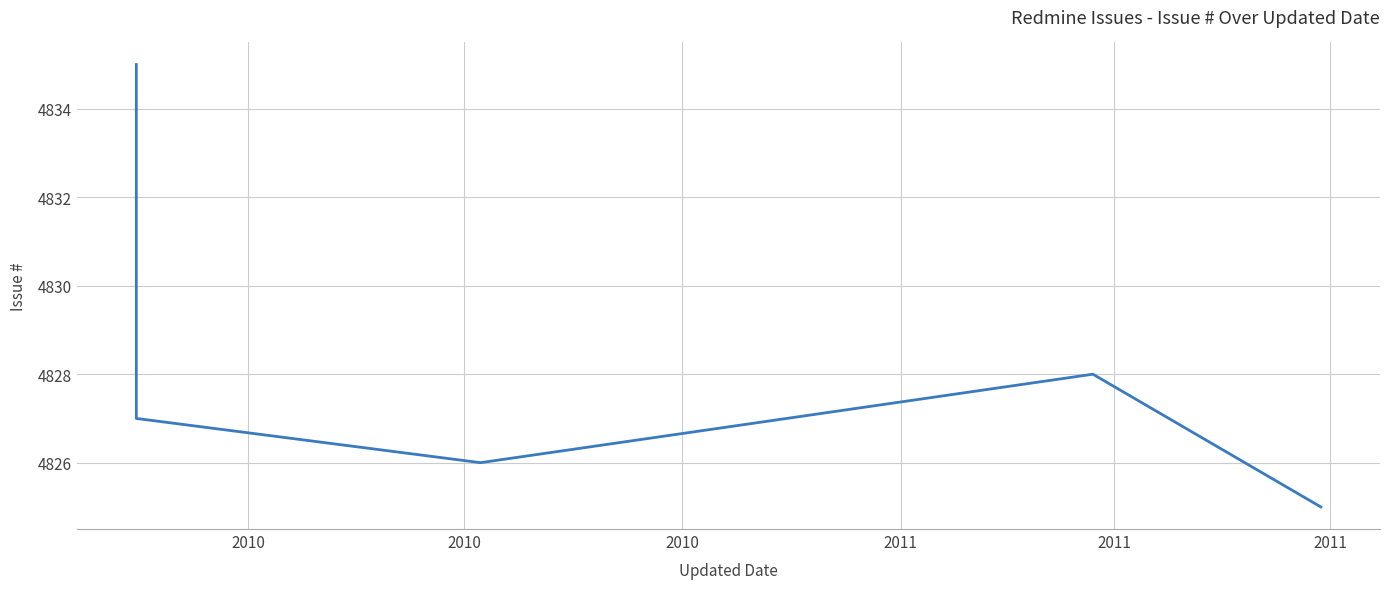

What is the minimum value shown in the chart?

4825